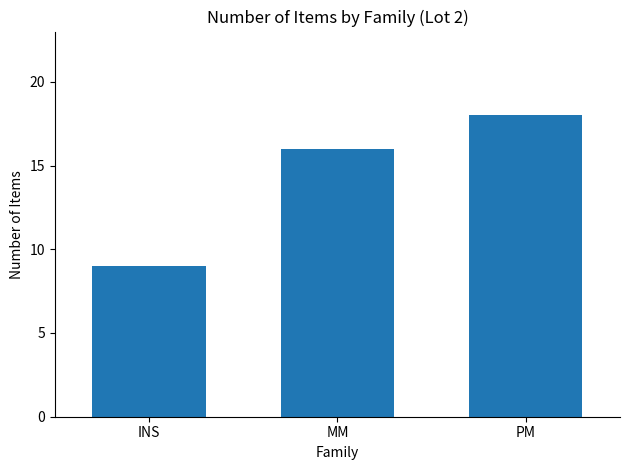

What is the label of the 2nd bar from the right?

MM